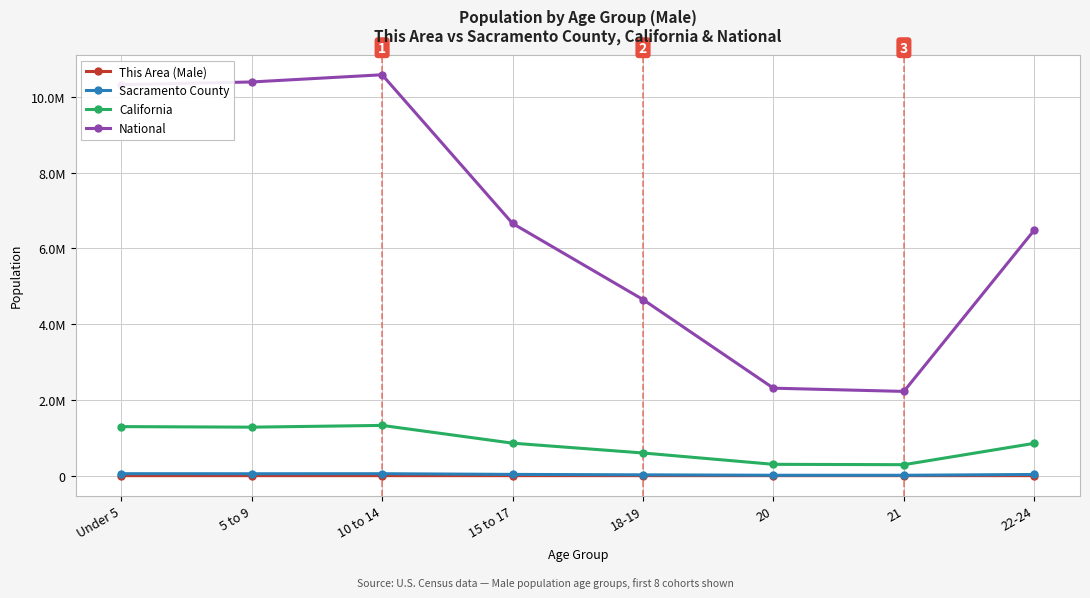

Is this an area chart (filled region under the line)?

No